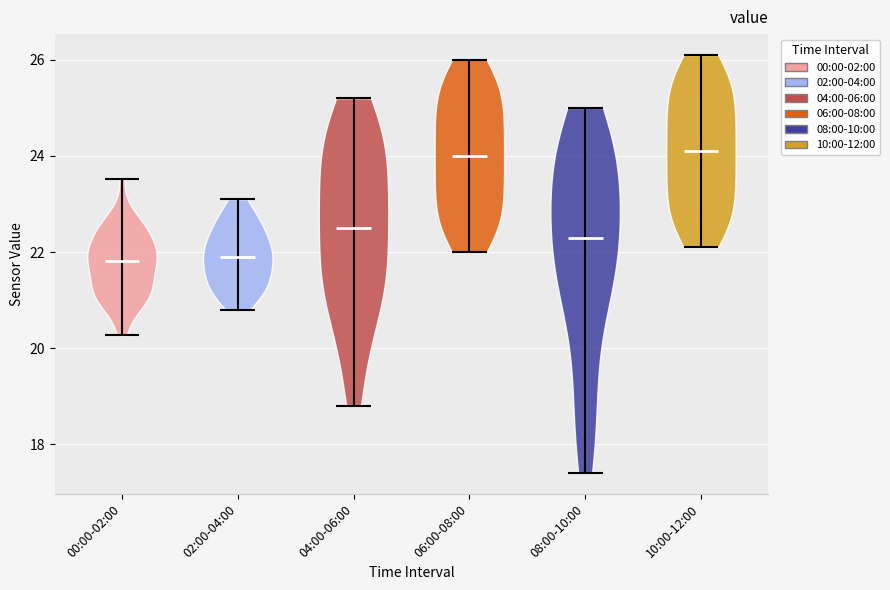

What is the highest point the violin for 04:00-06:00 reaches on the y-axis? The values are not printed on the chart, so give them approximately, as read against the axis.

25.2